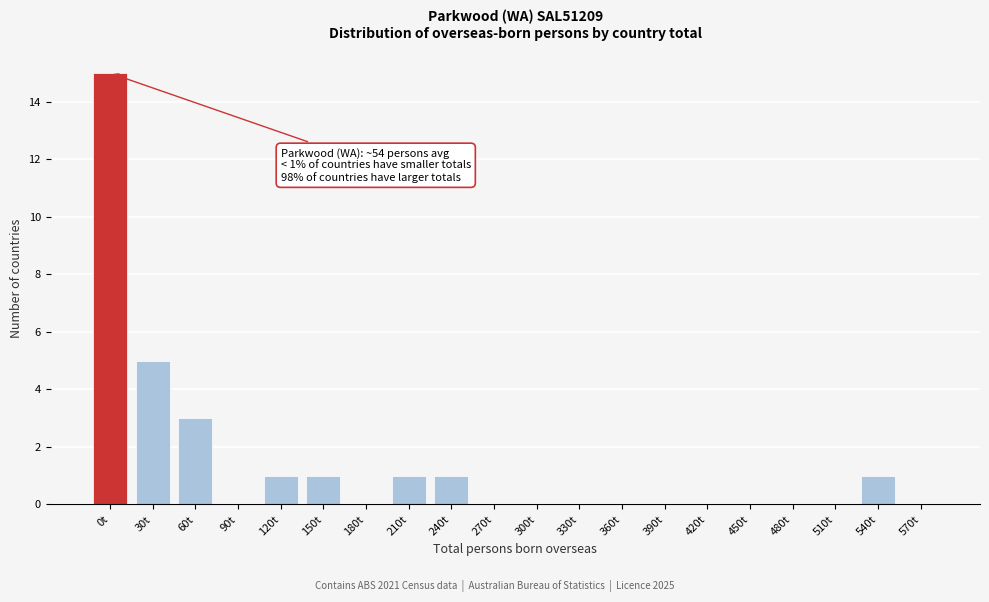

Reading left to right, transcribe all the data shown in this chart.

0t=15	30t=5	60t=3	90t=0	120t=1	150t=1	180t=0	210t=1	240t=1	270t=0	300t=0	330t=0	360t=0	390t=0	420t=0	450t=0	480t=0	510t=0	540t=1	570t=0